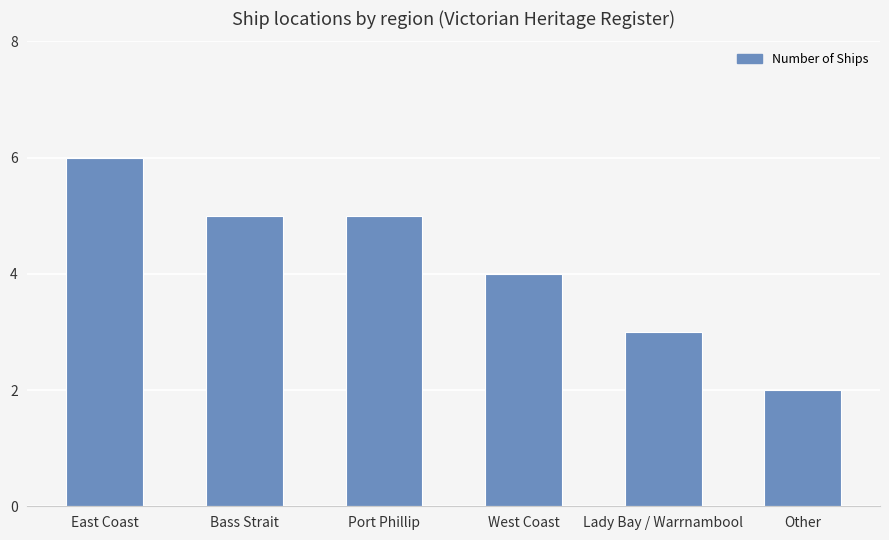

What is the change in value from East Coast to Lady Bay / Warrnambool?

-3